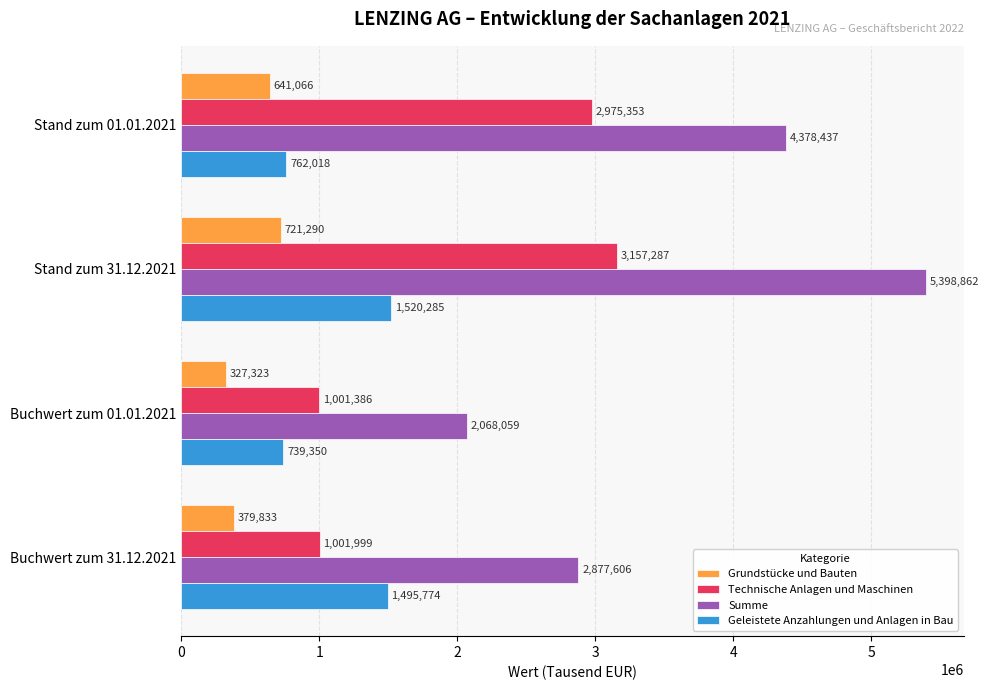

What is the minimum value shown in the chart?

327323